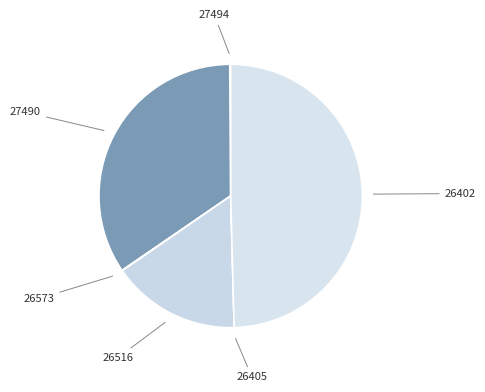

Is there a majority slice in this chart?

No